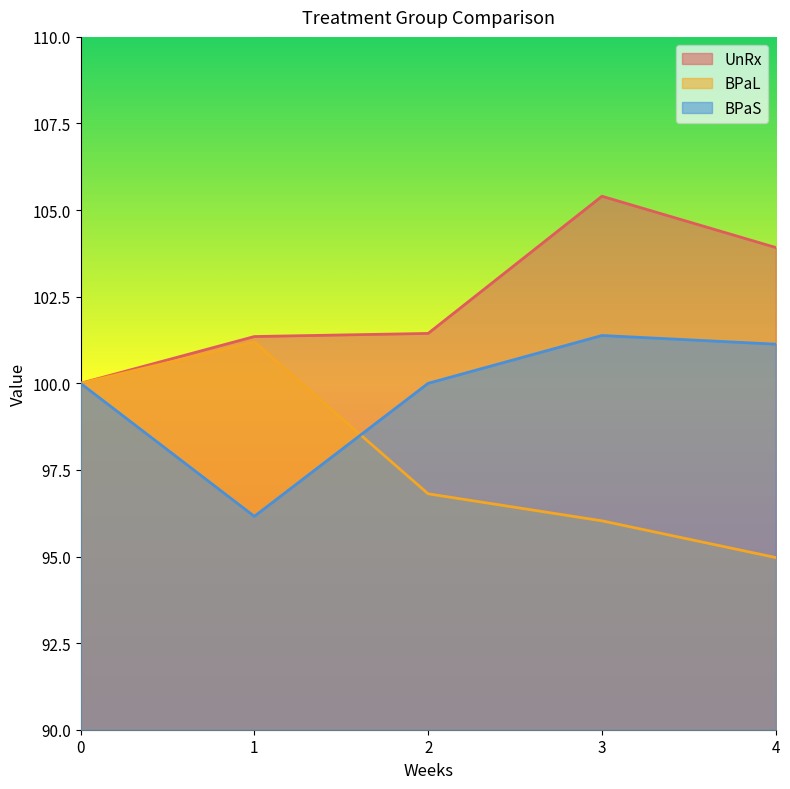

What is the difference between the highest and lowest values at 1?

5.2